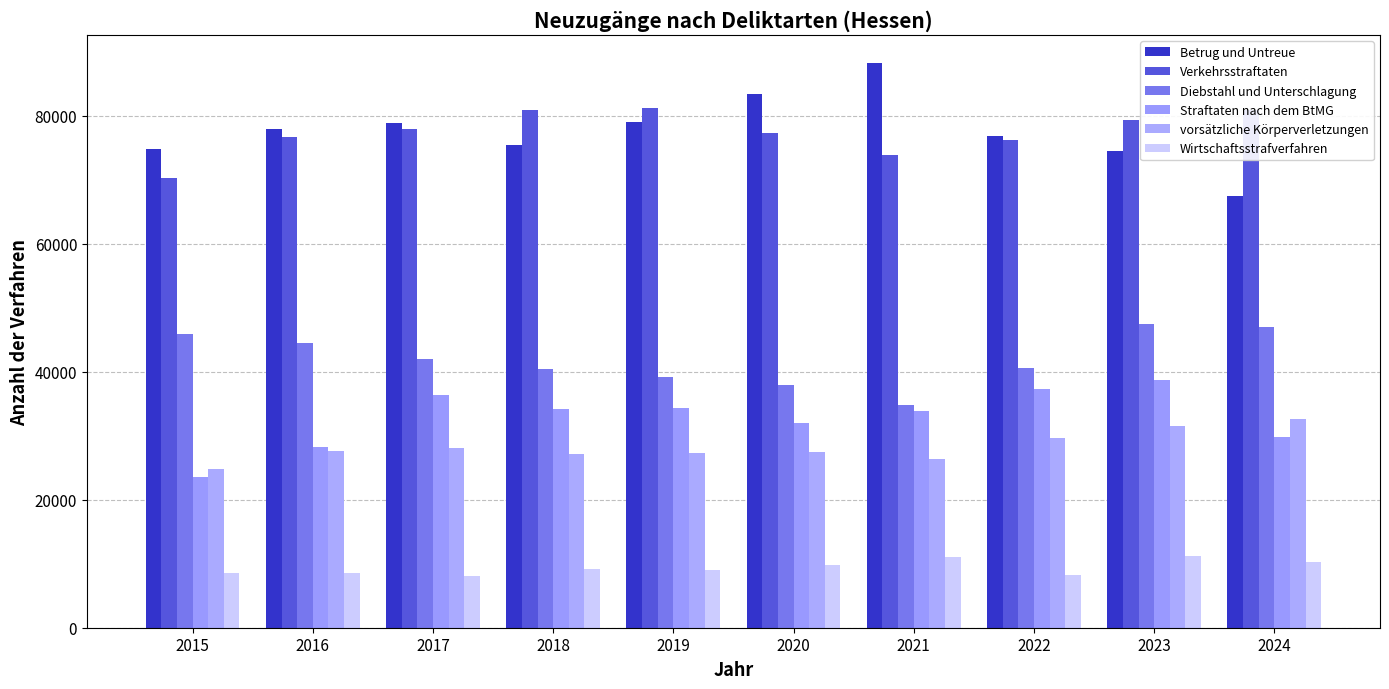

Which series has the largest range (max minus min)?

Betrug und Untreue